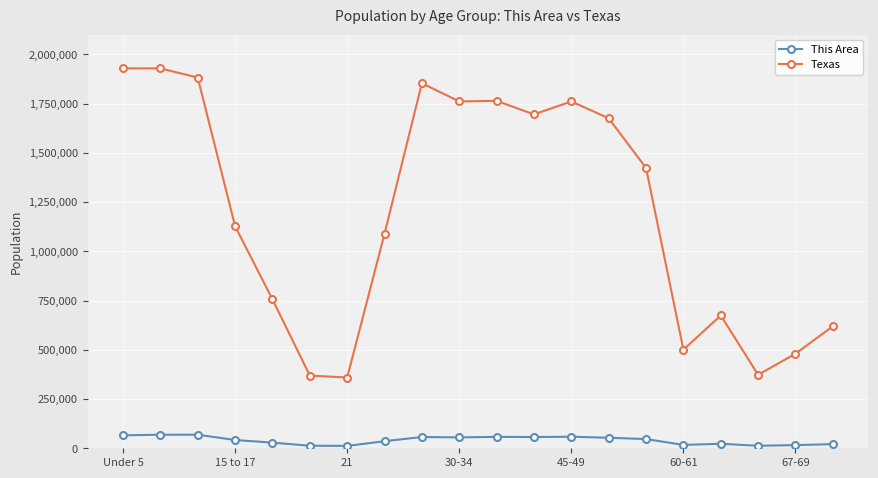

Which series has the largest range (max minus min)?

Texas